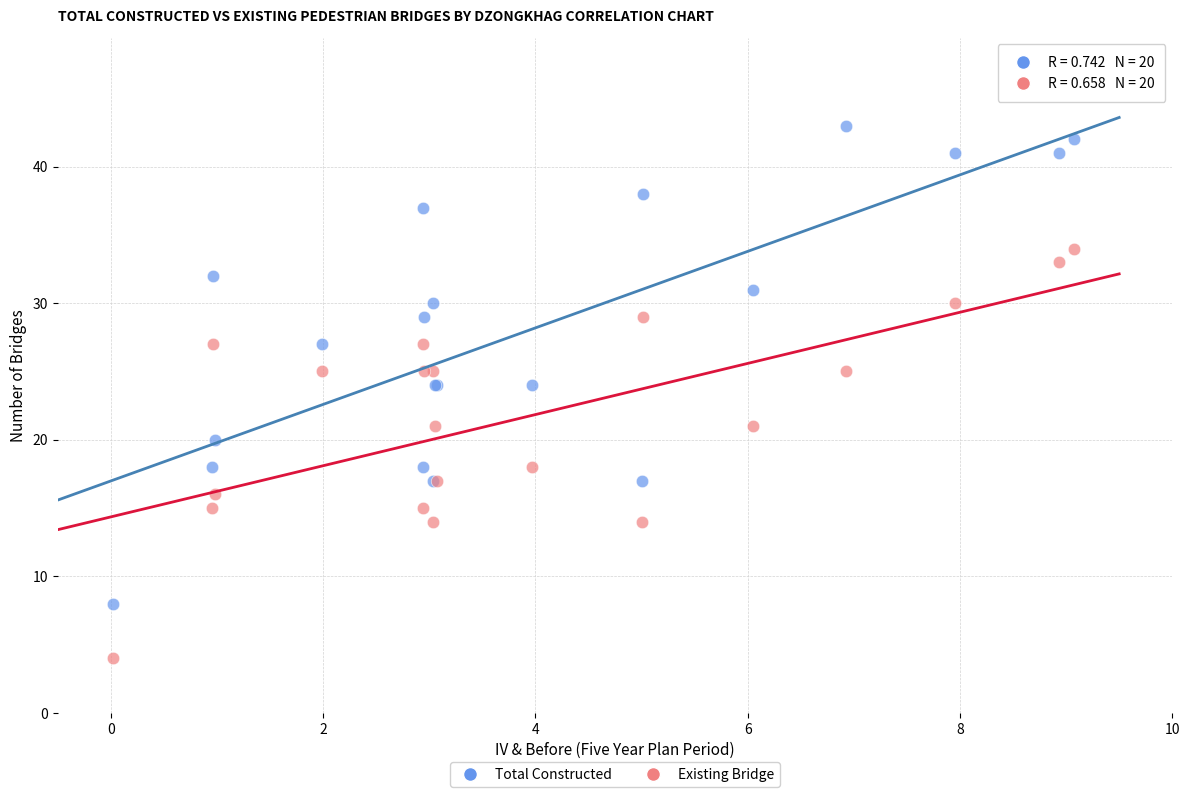

What are all the series names shown in the legend?

Total Constructed, Existing Bridge